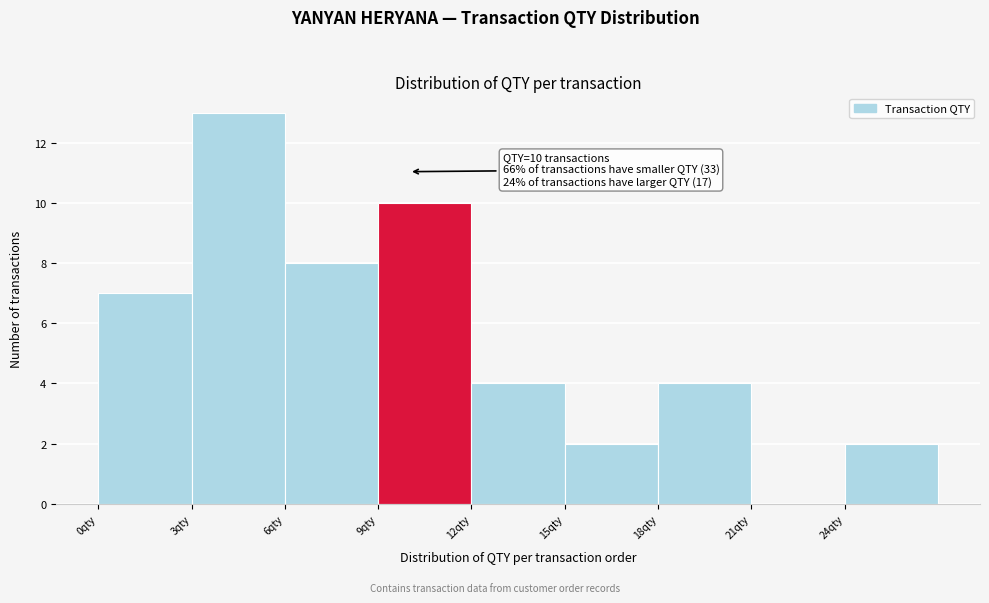

Over which range of the x-axis is the bar tallest?

3 to 6